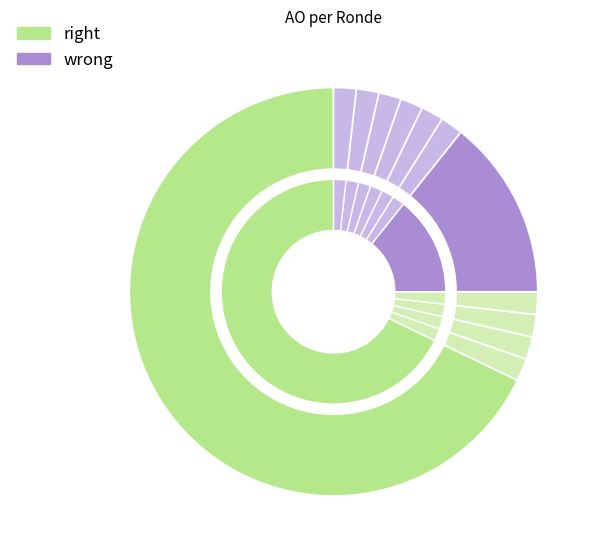

True or false: 2023 uitvoering accounts for 92% of the total.

False